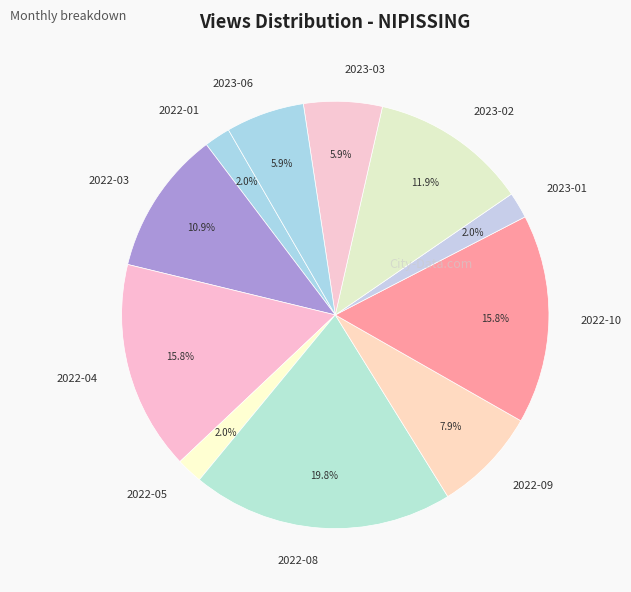

Is there any slice that represents more than half of the pie?

No